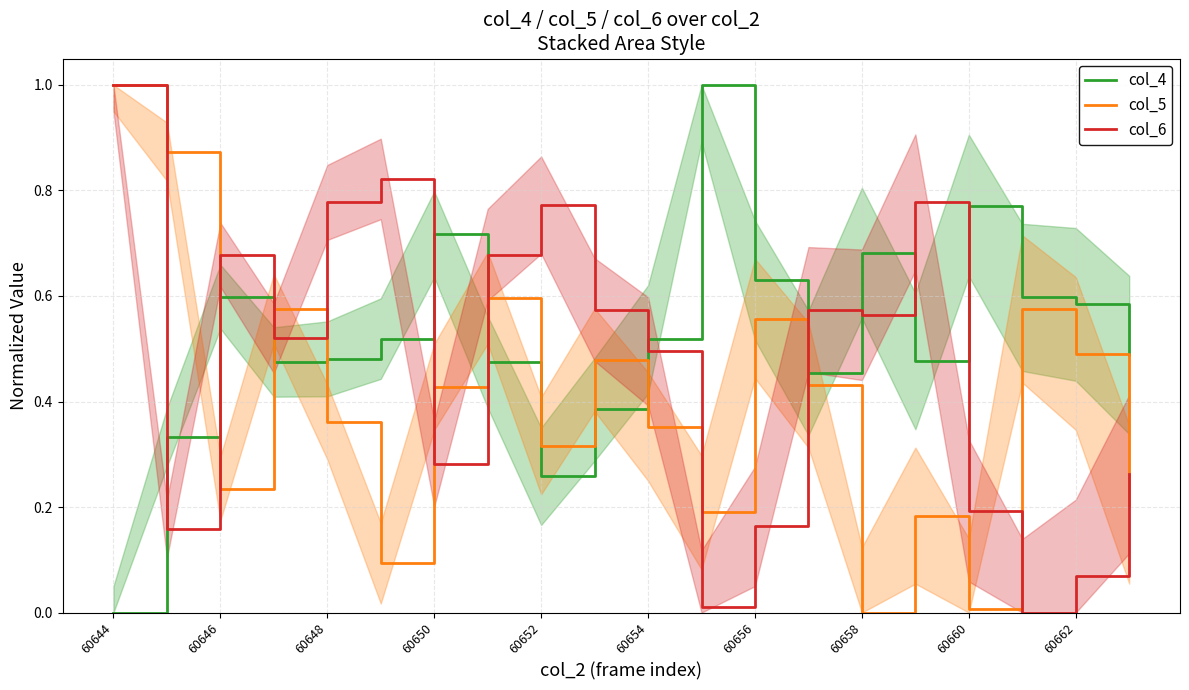

At which label is col_4 closest to 0?

60644